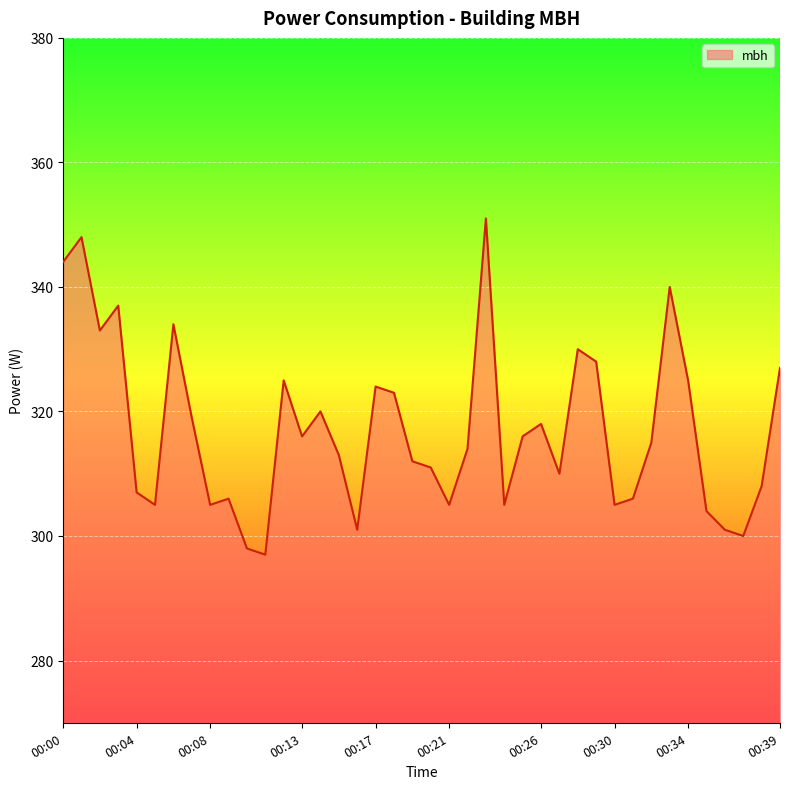

What is the average value?

317